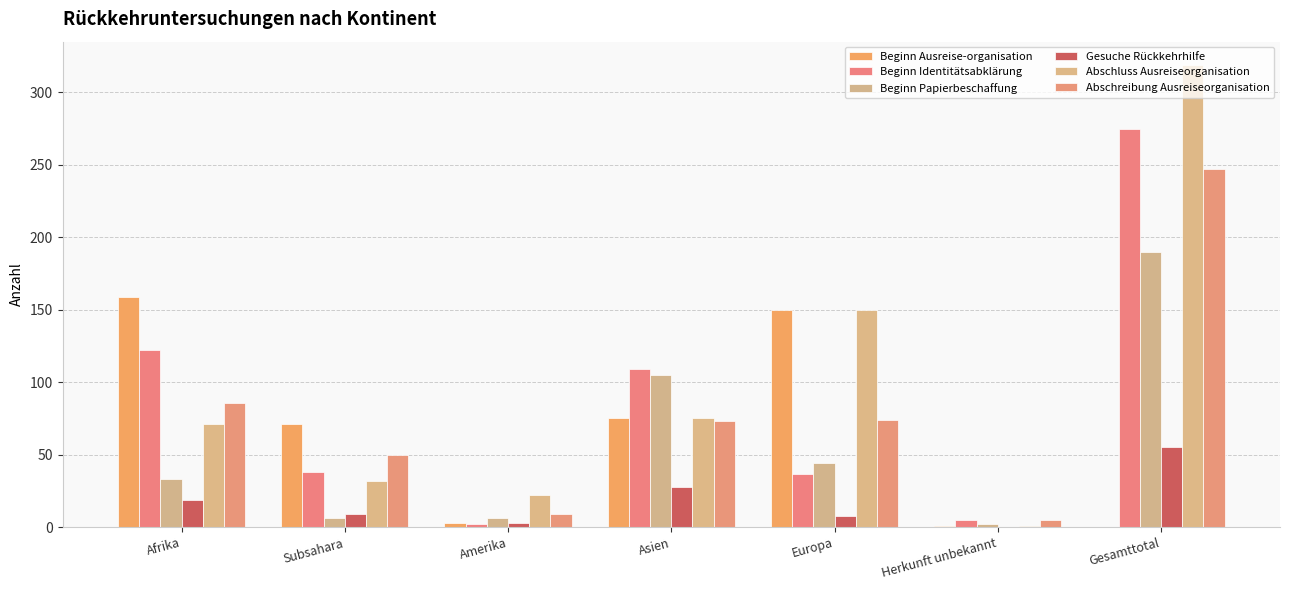

At which label is Beginn Ausreise-organisation closest to 79?

Asien